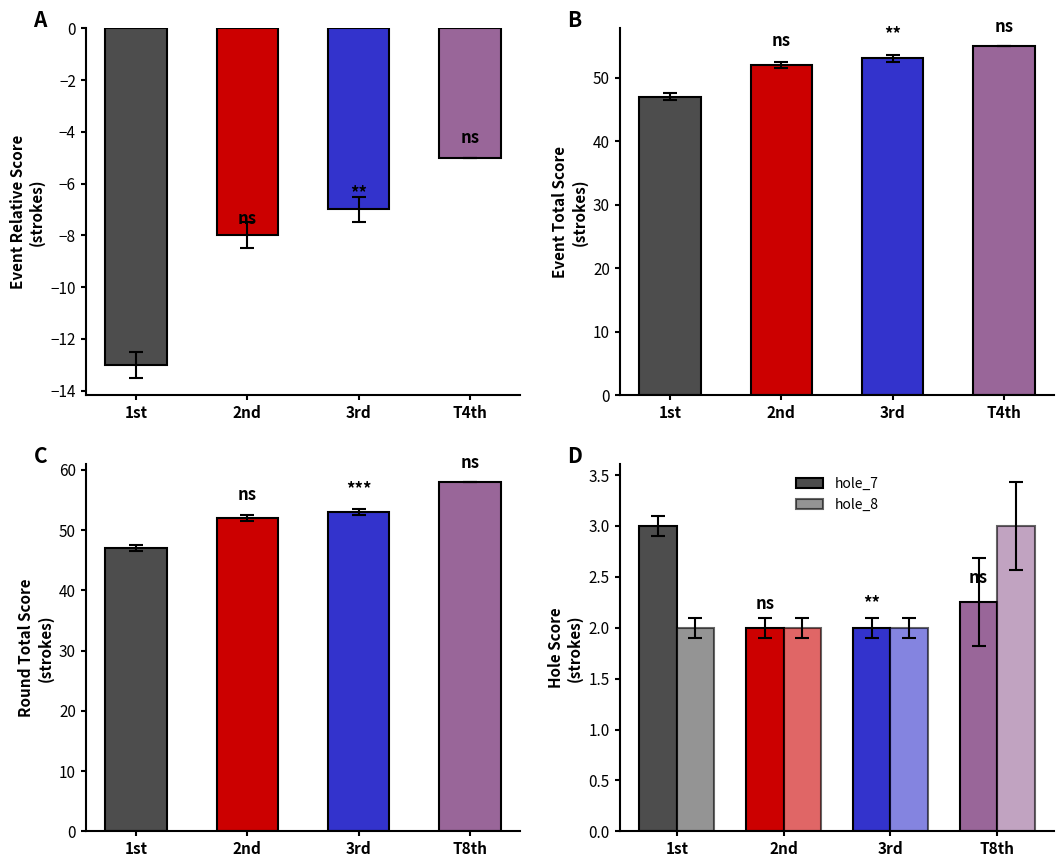

Rank the series by their maximum value, from lowest to highest.

hole_7, hole_8